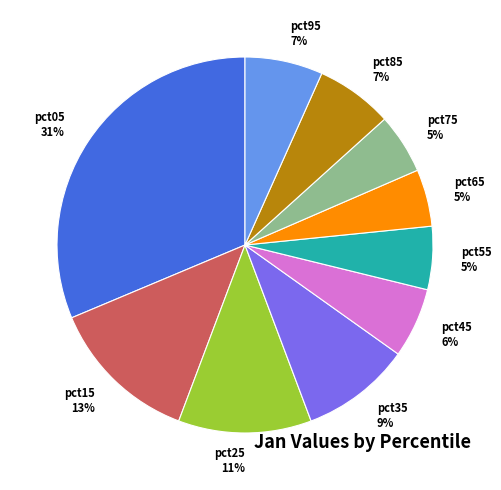

Which has a higher value, pct25 or pct55?

pct25